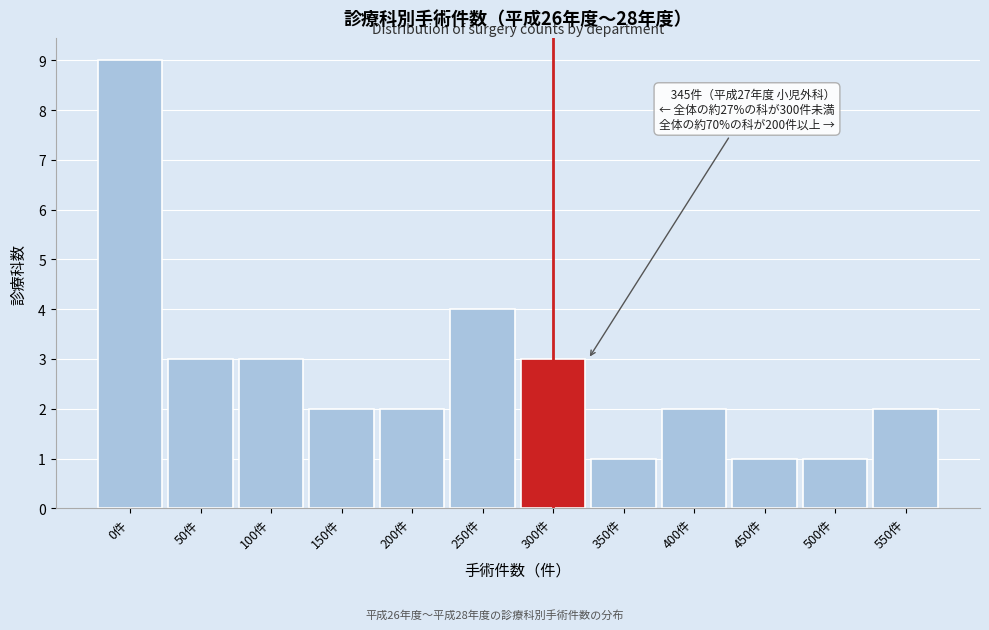

Reading right to left, transcribe all the data shown in this chart.

550件=2	500件=1	450件=1	400件=2	350件=1	300件=3	250件=4	200件=2	150件=2	100件=3	50件=3	0件=9